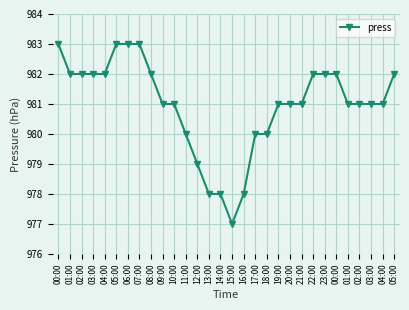

At which category does the chart reach its minimum across all series?

15:00